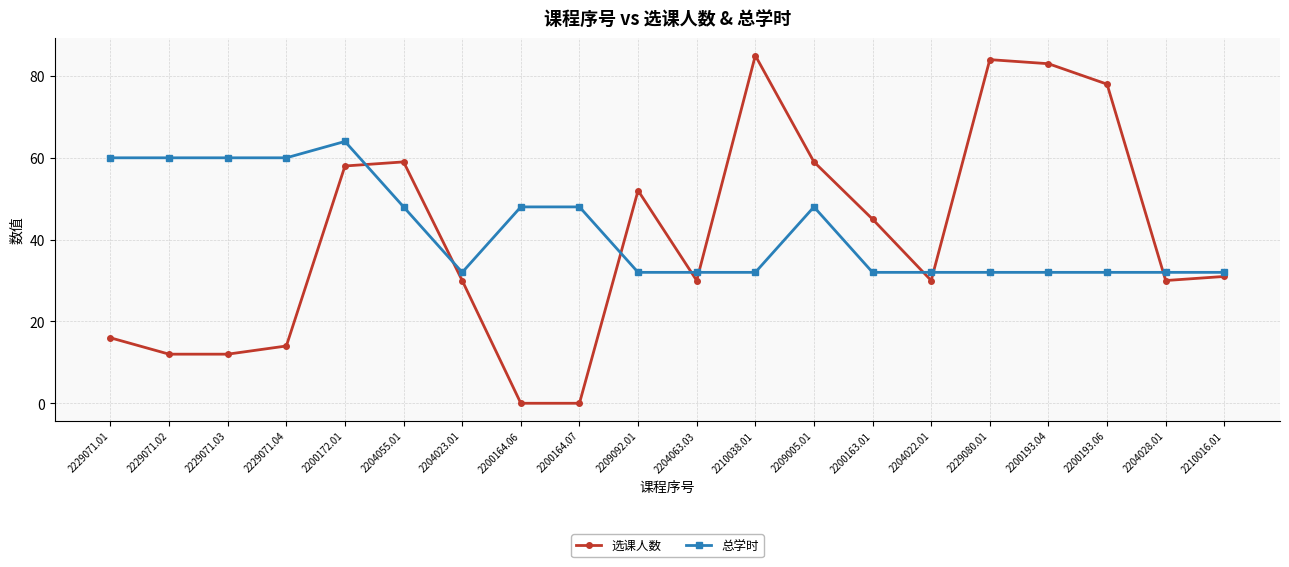

Is the value of 总学时 at 2200164.07 greater than the value of 选课人数 at 2229071.03?

Yes